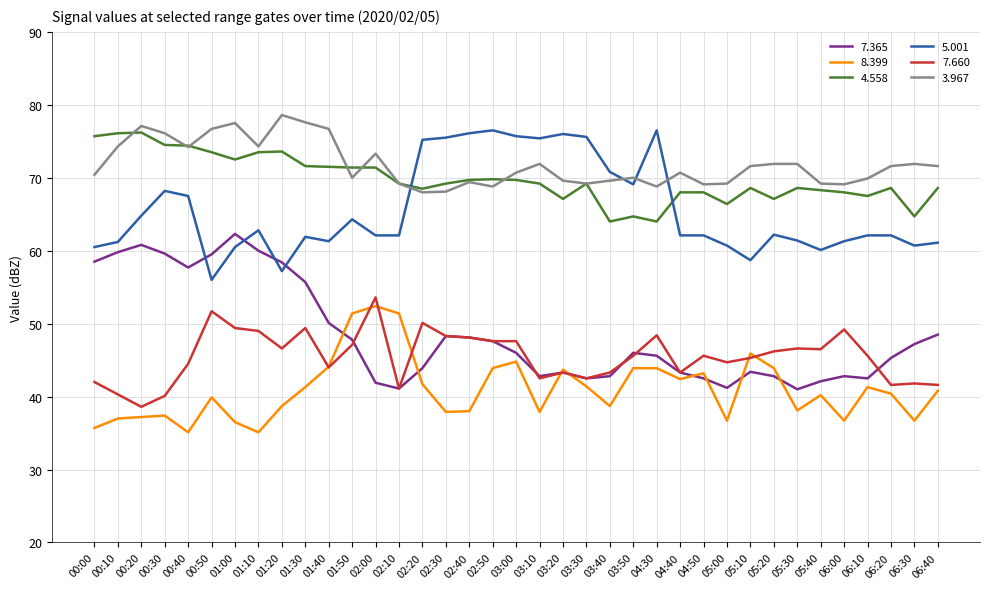

Rank the series at 05:30 from lowest to highest value.

8.399, 7.365, 7.660, 5.001, 4.558, 3.967